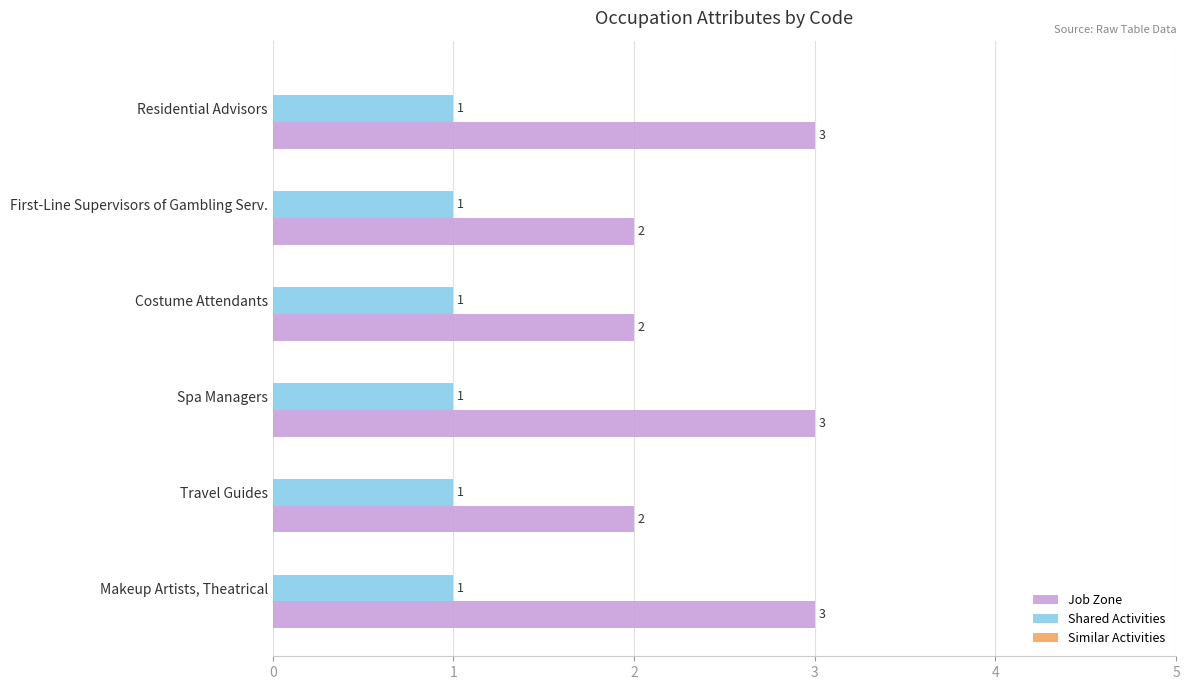

The value of Job Zone at Travel Guides is 2. True or false?

True